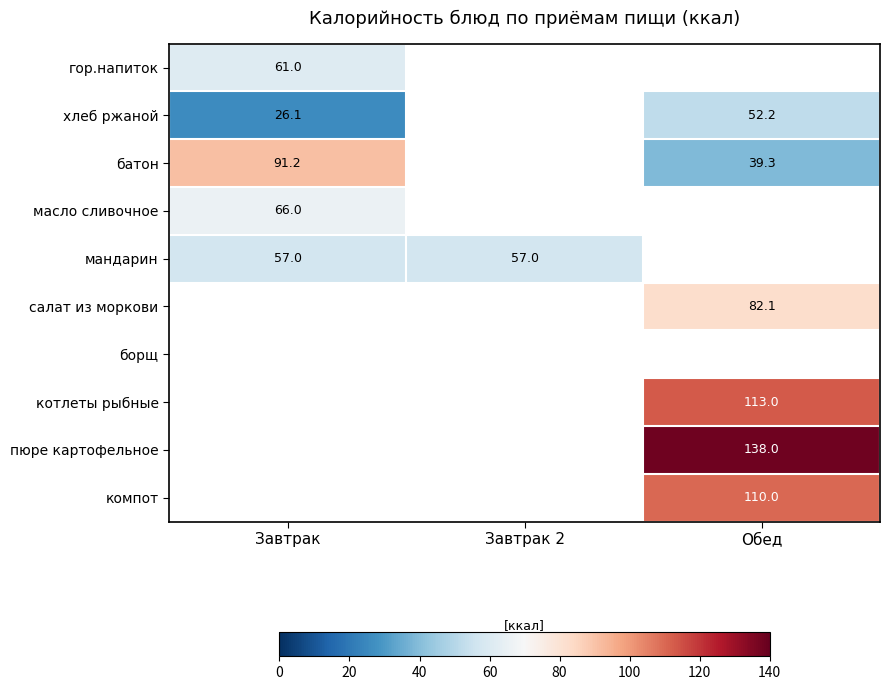

True or false: батон has a value of 39.3 at Обед.

True